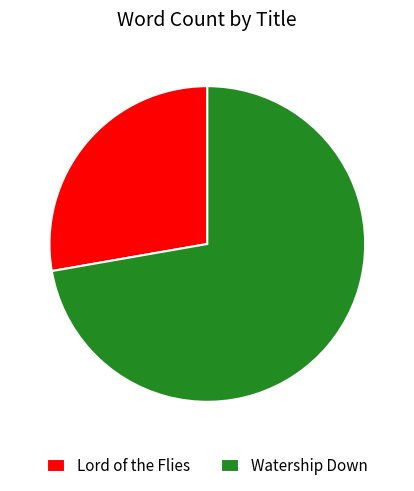

Which slice is the largest?

Watership Down